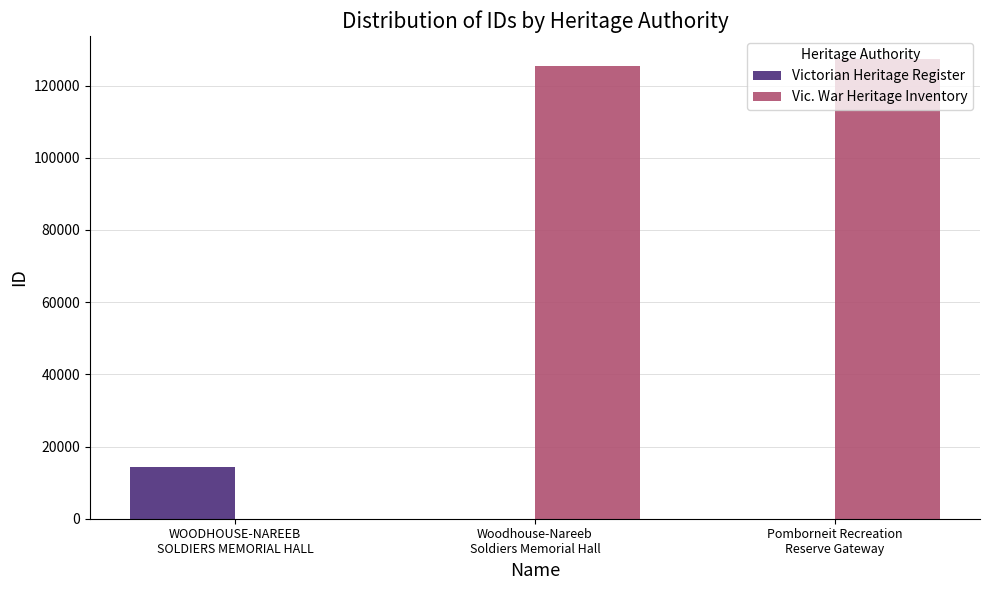

What is the sum of all Vic. War Heritage Inventory values?

252818